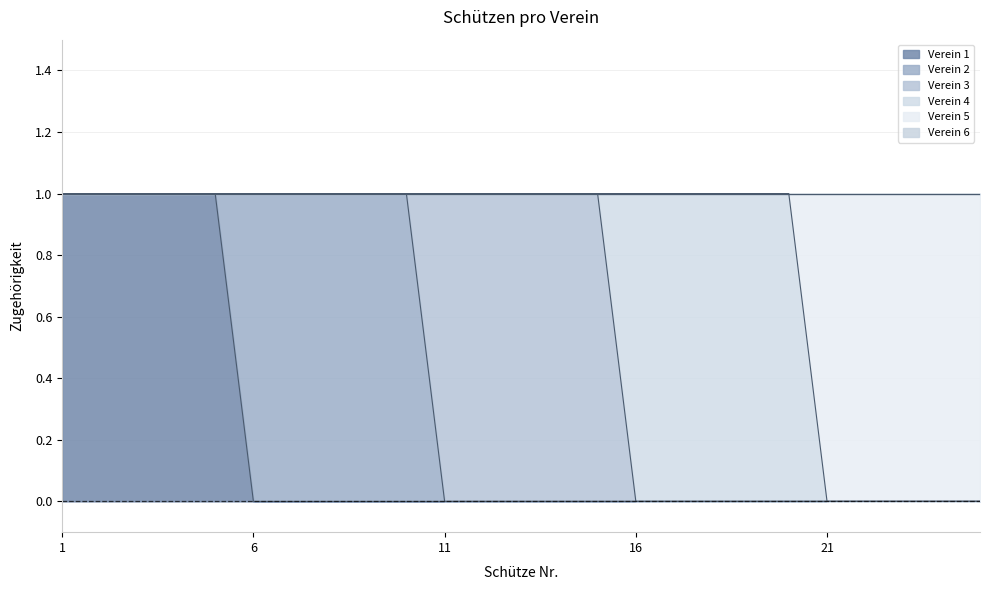

Reading right to left, extract all data points from this chart.

Verein 1: 0	0	0	0	0	0	0	0	0	0	0	0	0	0	0	0	0	0	0	0	1	1	1	1	1
Verein 2: 0	0	0	0	0	0	0	0	0	0	0	0	0	0	0	1	1	1	1	1	0	0	0	0	0
Verein 3: 0	0	0	0	0	0	0	0	0	0	1	1	1	1	1	0	0	0	0	0	0	0	0	0	0
Verein 4: 0	0	0	0	0	1	1	1	1	1	0	0	0	0	0	0	0	0	0	0	0	0	0	0	0
Verein 5: 1	1	1	1	1	0	0	0	0	0	0	0	0	0	0	0	0	0	0	0	0	0	0	0	0
Verein 6: 0	0	0	0	0	0	0	0	0	0	0	0	0	0	0	0	0	0	0	0	0	0	0	0	0